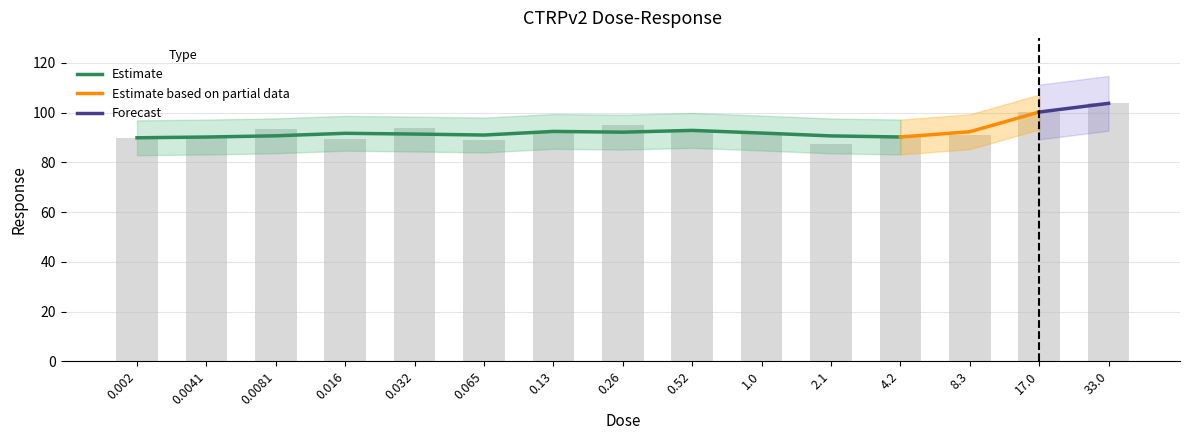

Reading right to left, transcribe all the data shown in this chart.

103.7	100.2	90.9	90.6	87.4	91.8	92.7	95.2	91.6	89.0	93.9	89.4	93.2	90.2	89.9